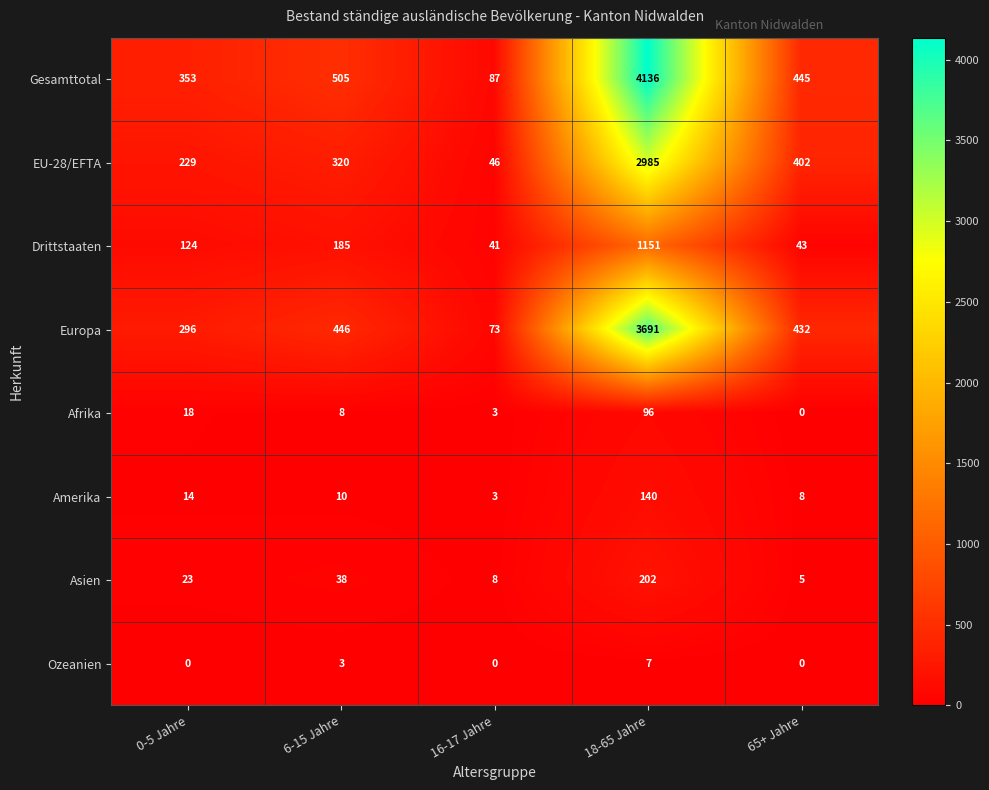

Read the EU-28/EFTA value at 6-15 Jahre.

320